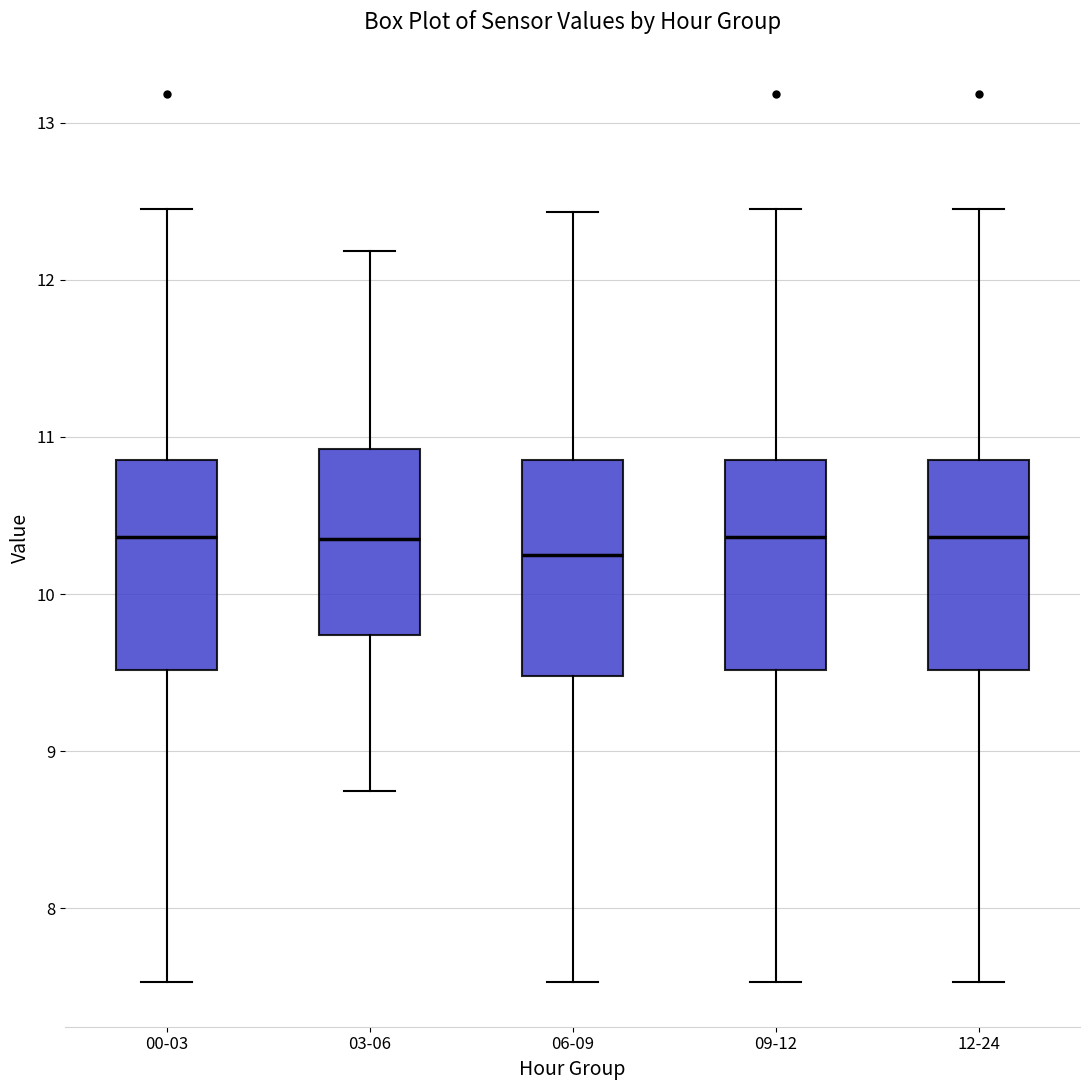

Reading left to right, transcribe this box plot: for each box, give where its median line is, the range the box spans, and where its two whiskers end, as read against the y-axis. The values are not printed on the chart, so give them approximately, as read against the axis.

00-03: median 10.4, box 9.5 to 10.9, whiskers 7.5 to 12.5
03-06: median 10.4, box 9.7 to 10.9, whiskers 8.8 to 12.2
06-09: median 10.3, box 9.5 to 10.9, whiskers 7.5 to 12.4
09-12: median 10.4, box 9.5 to 10.9, whiskers 7.5 to 12.5
12-24: median 10.4, box 9.5 to 10.9, whiskers 7.5 to 12.5